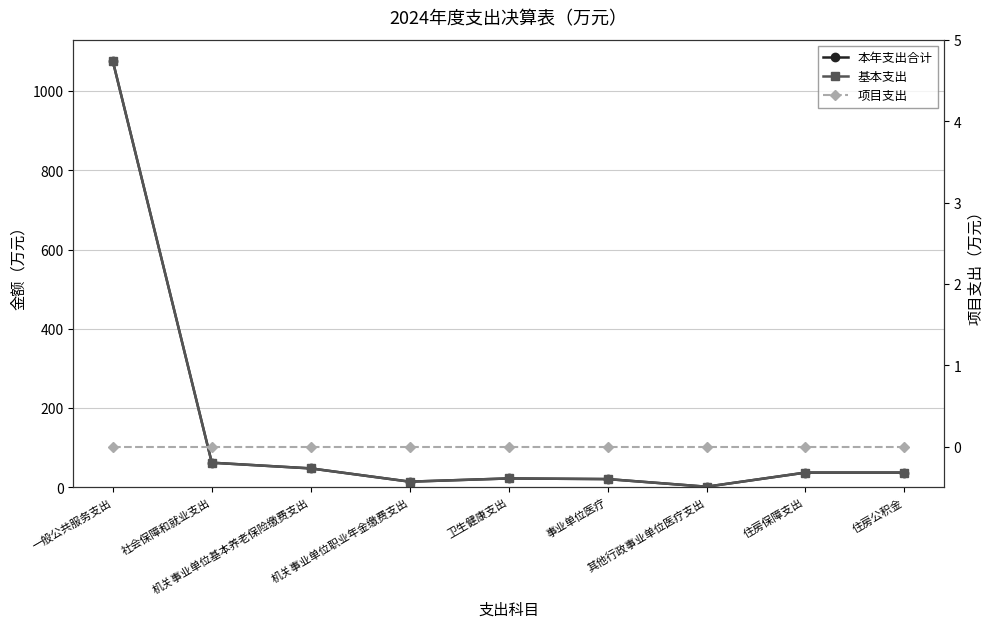

What is the total value across all series at 一般公共服务支出?

2150.9